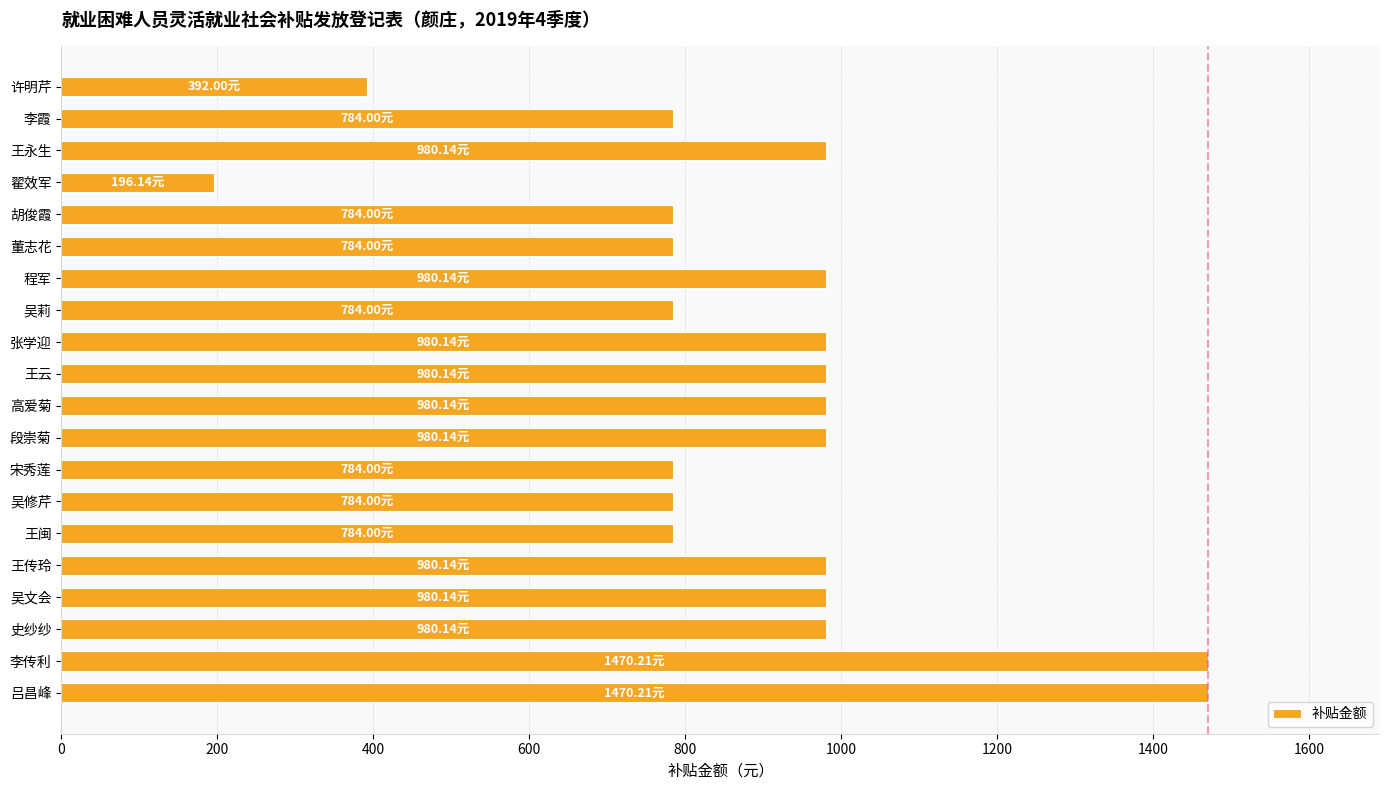

Approximately how many times larger is the value at 胡俊霞 compared to 李霞?

1.0